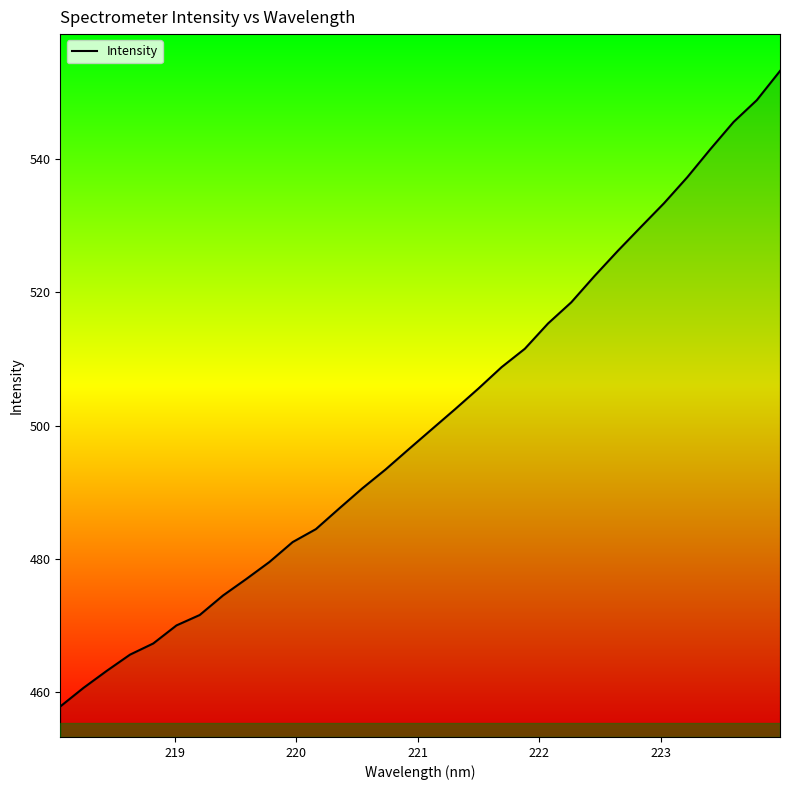

What is the greatest value displayed?

553.2